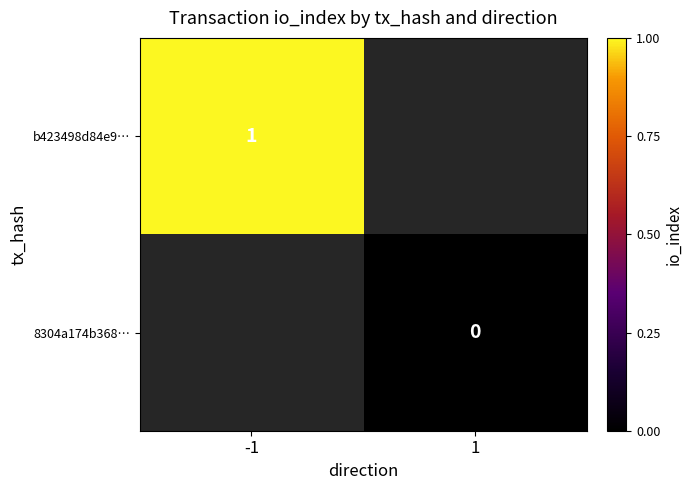

At how many categories does at least one series exceed 0?

1